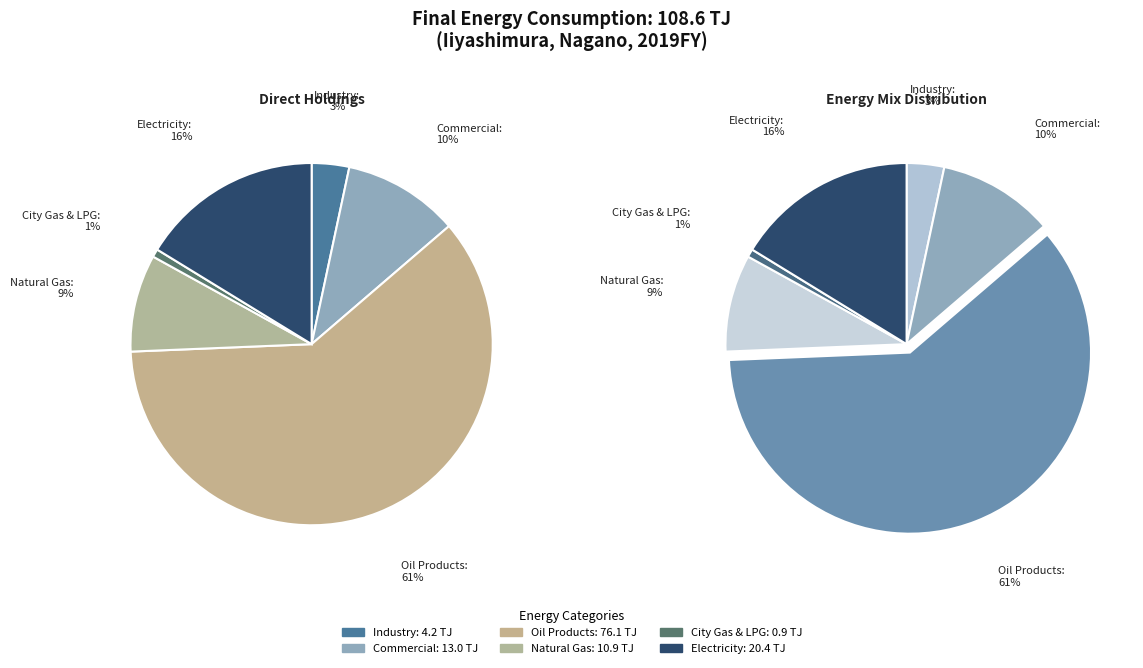

Is the sum of Oil Products and City Gas & LPG greater than half?

Yes